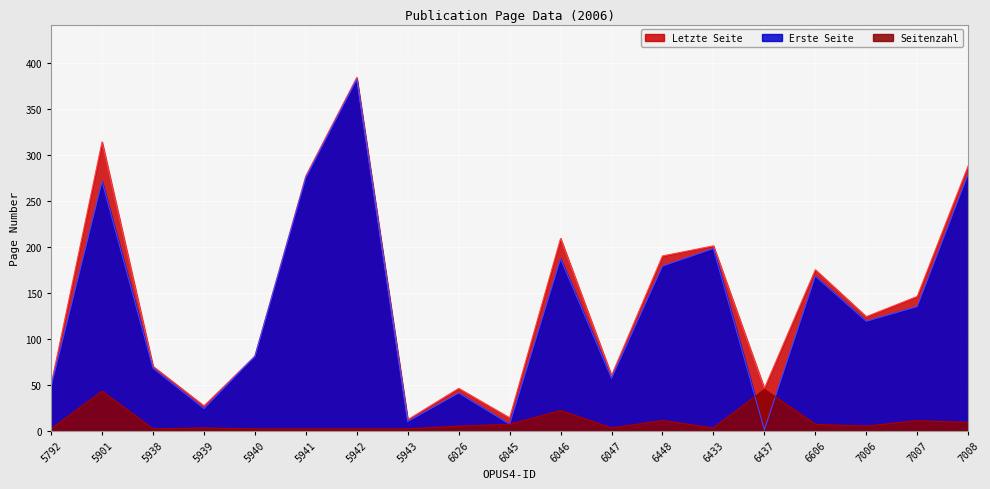

What is the label of the 3rd point from the left?

5938